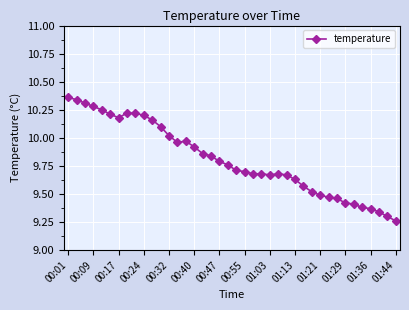

True or false: there are more than 0 points higher than both neighbors.

True